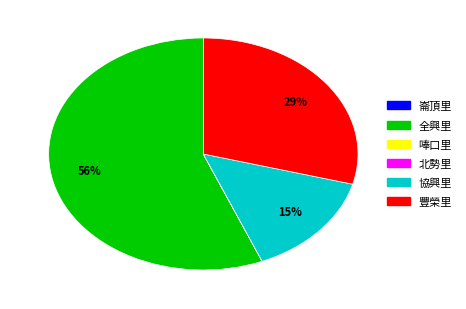

To the nearest percent, what percentage of the pie is 豐榮里?

29%